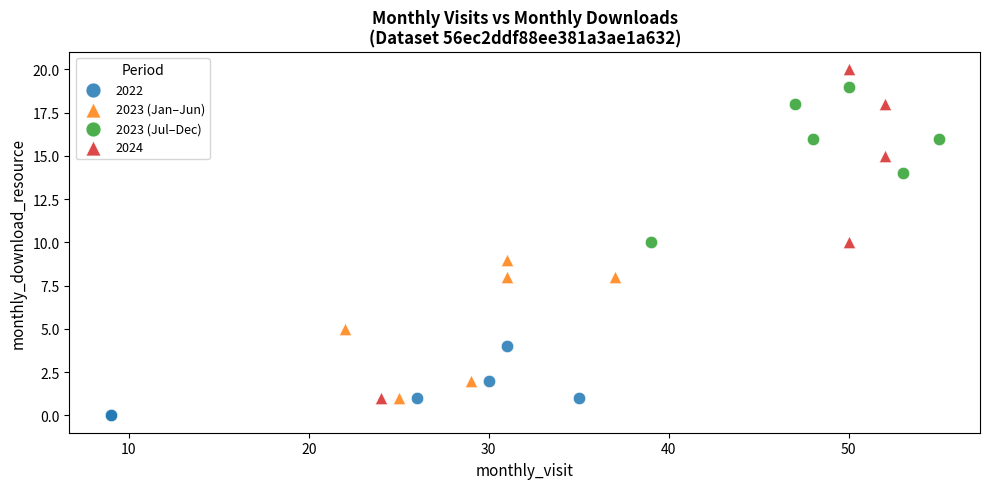

Which series reaches the maximum Y coordinate?

2024